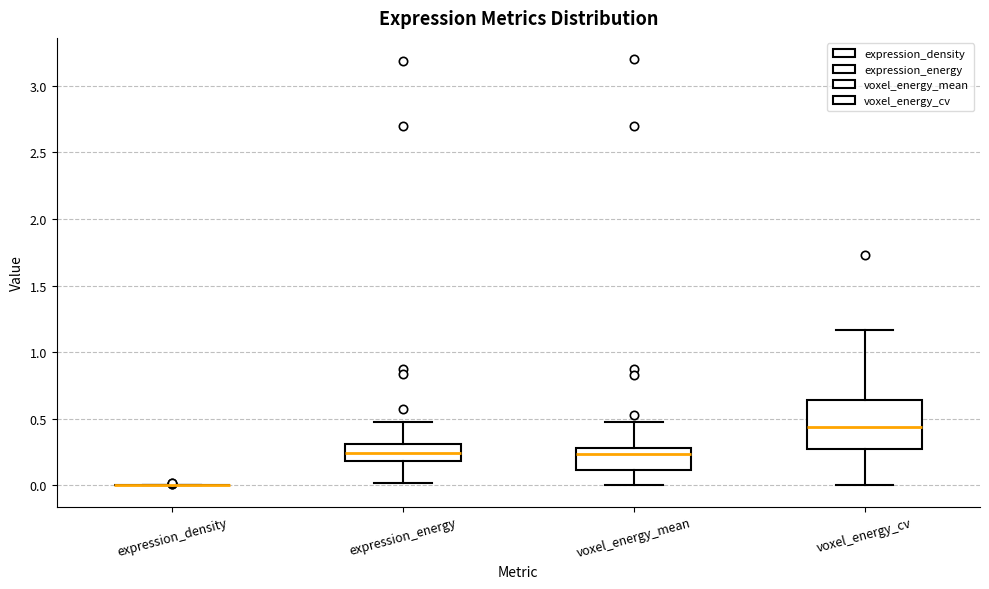

Comparing the boxes themselves (not the whiskers), which one is the tallest?

voxel_energy_cv